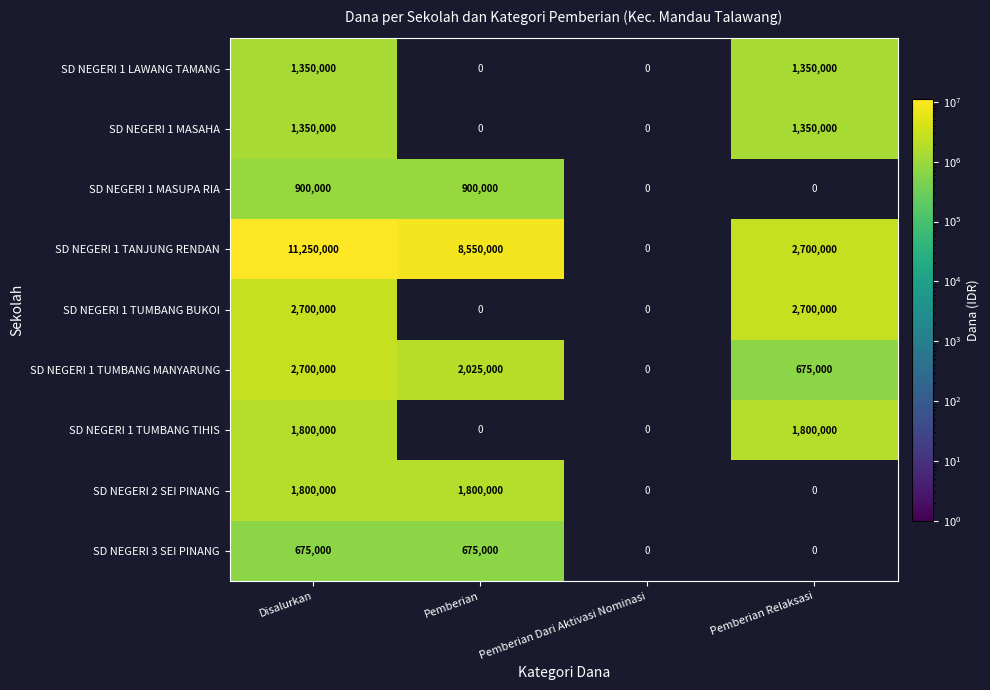

How many series are shown in this chart?

9